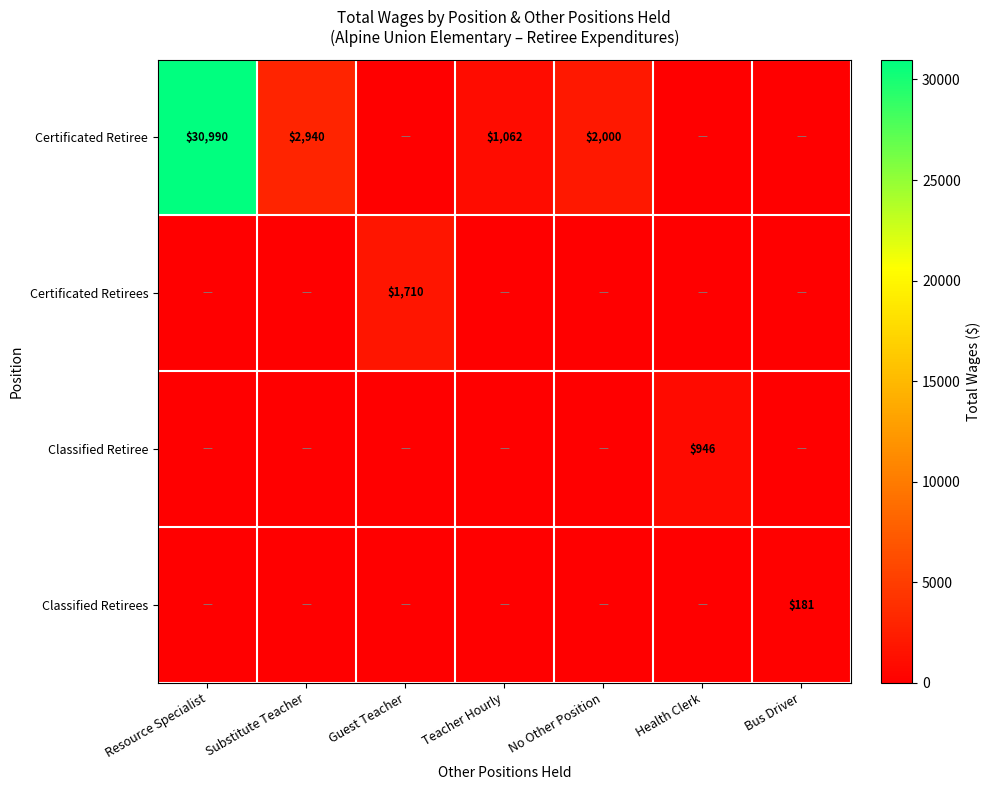

The Certificated Retiree series shows 1062 at Teacher Hourly. True or false?

True